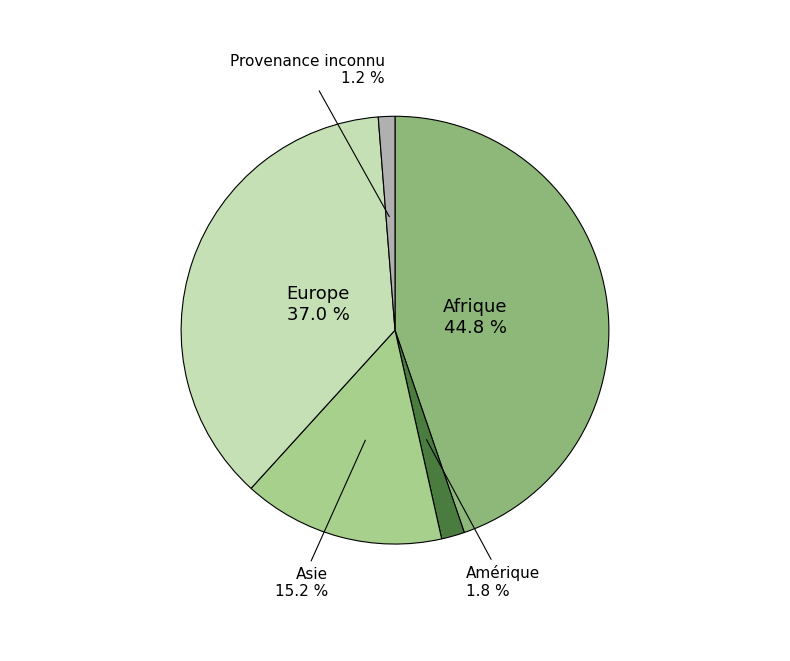

To the nearest percent, what is the average slice percentage?

20%